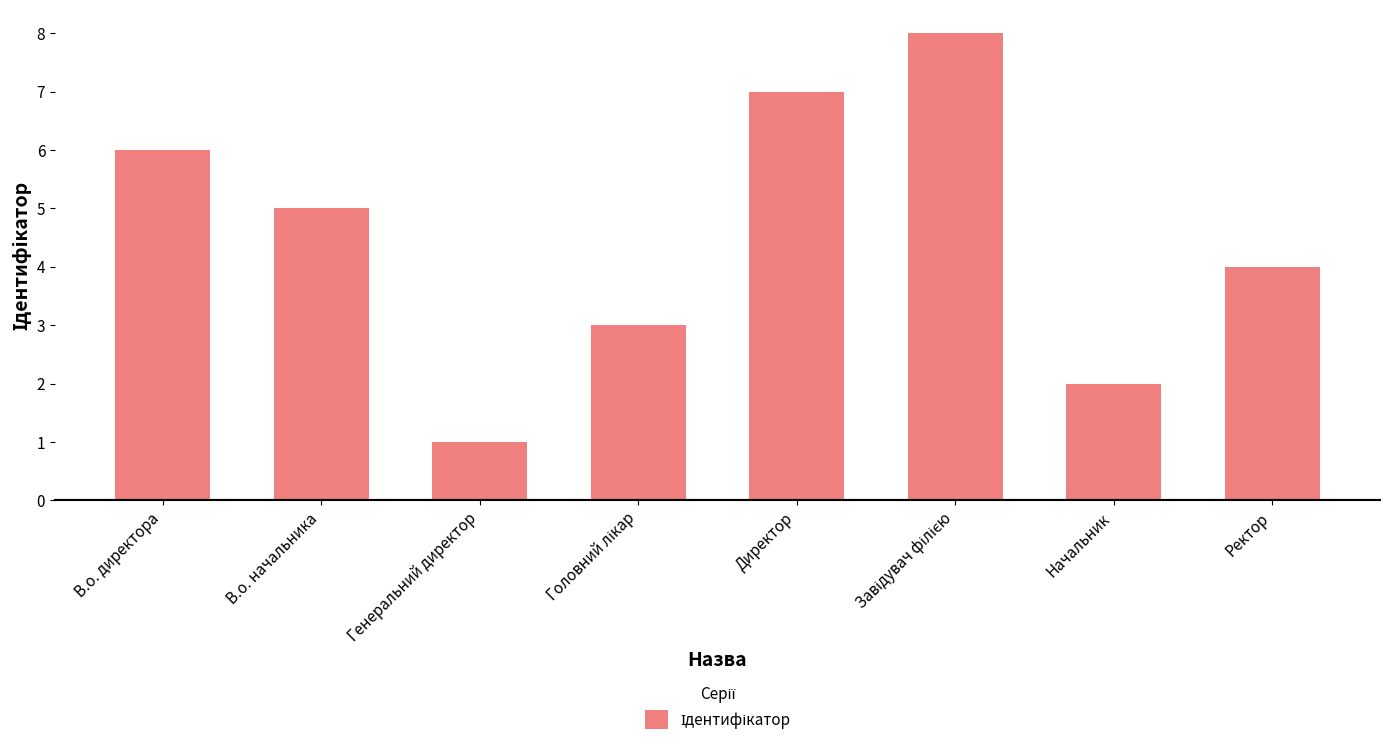

What position from the left is В.о. директора?

1